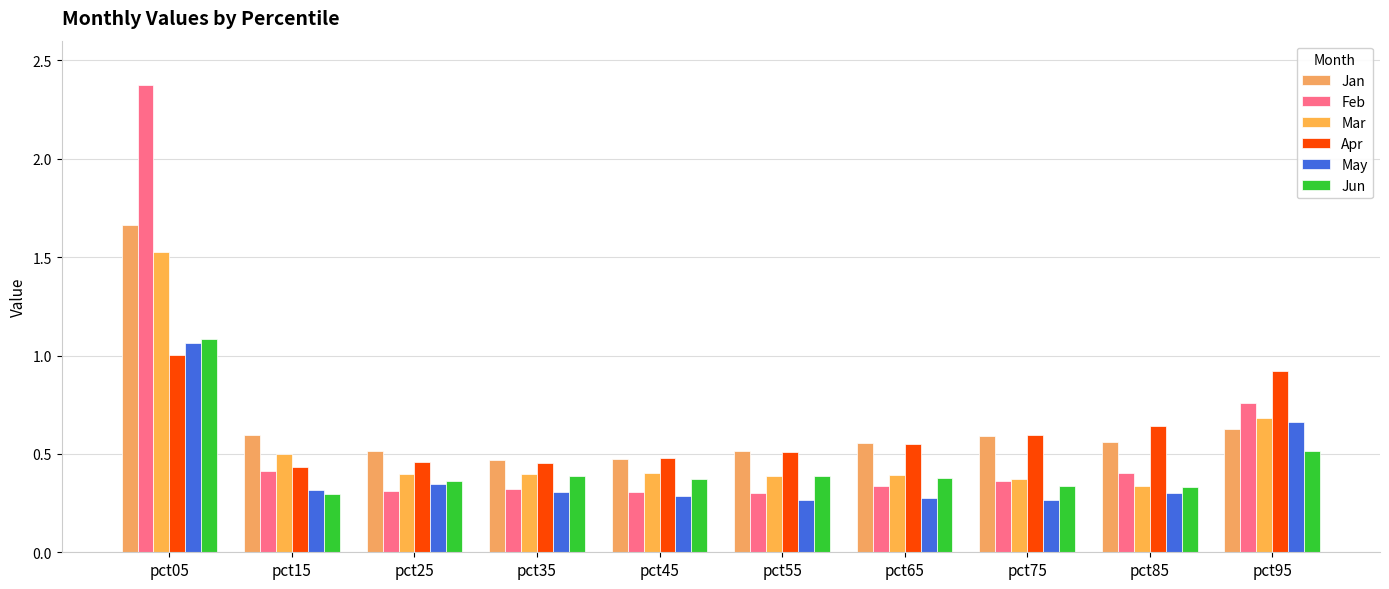

Are the bars horizontal?

No